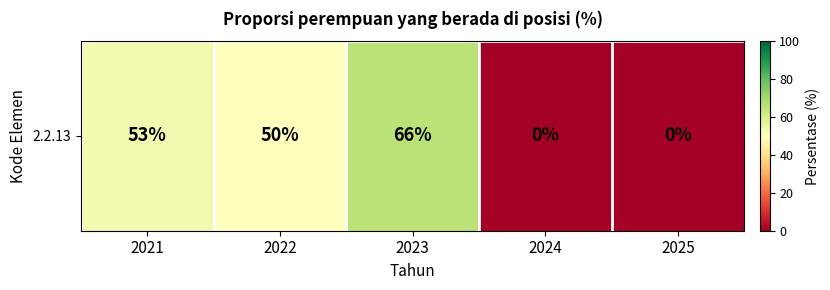

Reading left to right, list all the values displayed in this chart.

53	50	66	0	0